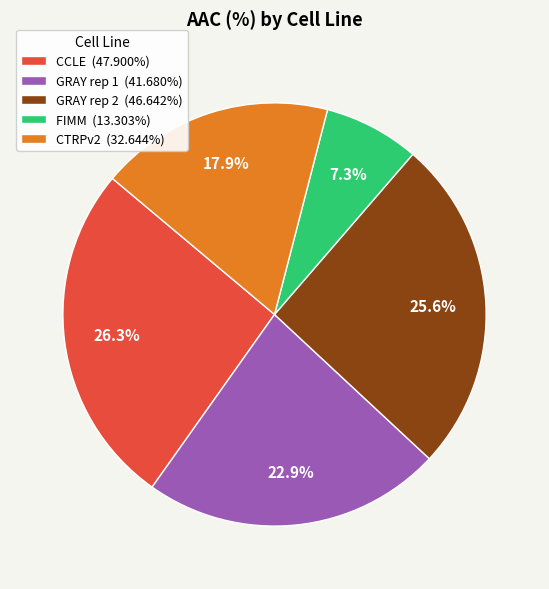

How many slices are in this pie chart?

5